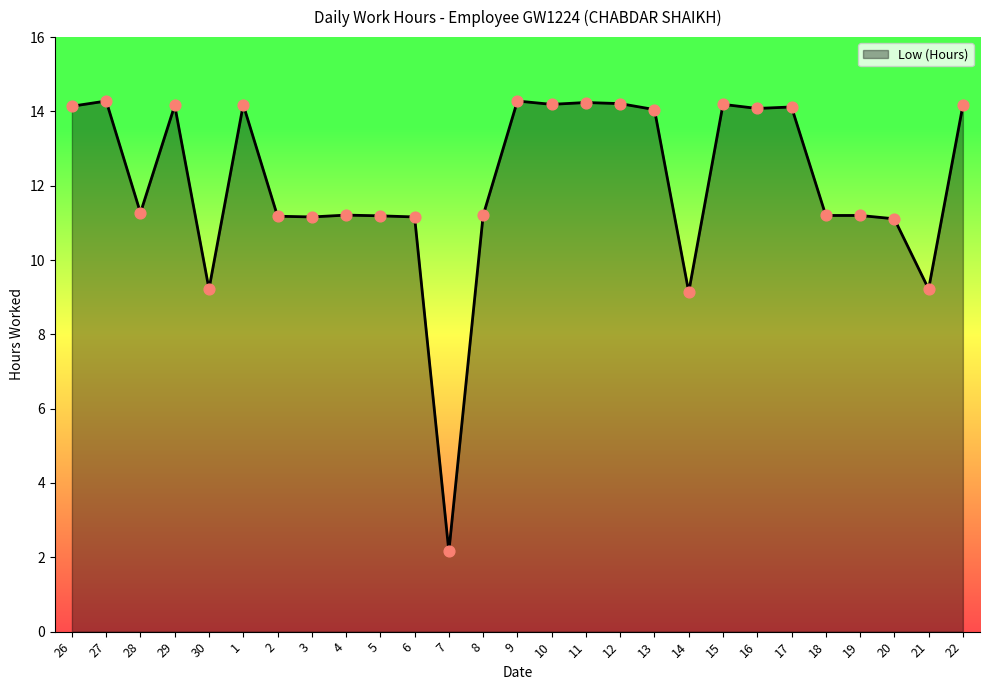

Approximately how many times larger is the value at 19 compared to 26?

0.8